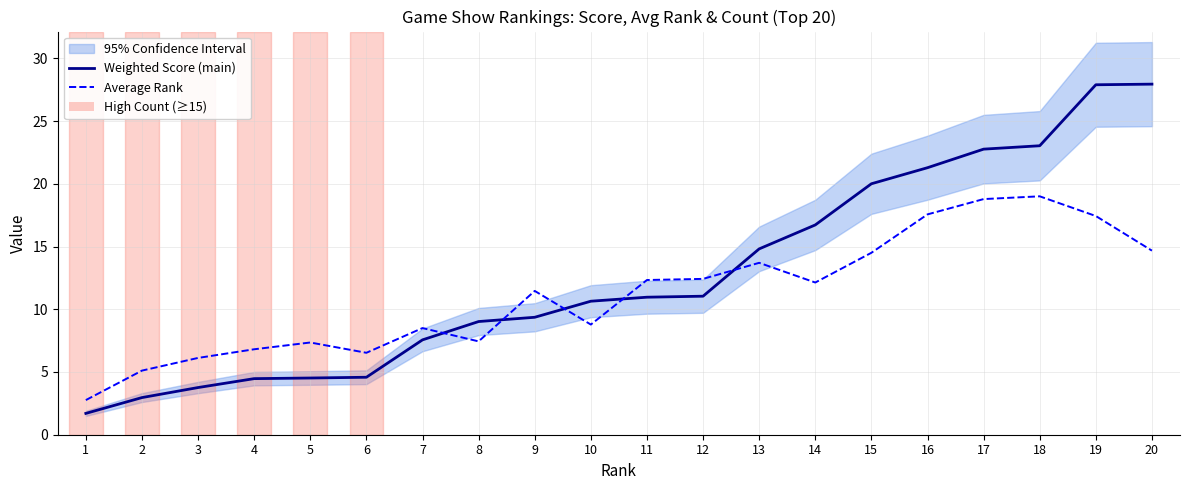

Which series changed the most between 3 and 8?

Weighted Score (main)